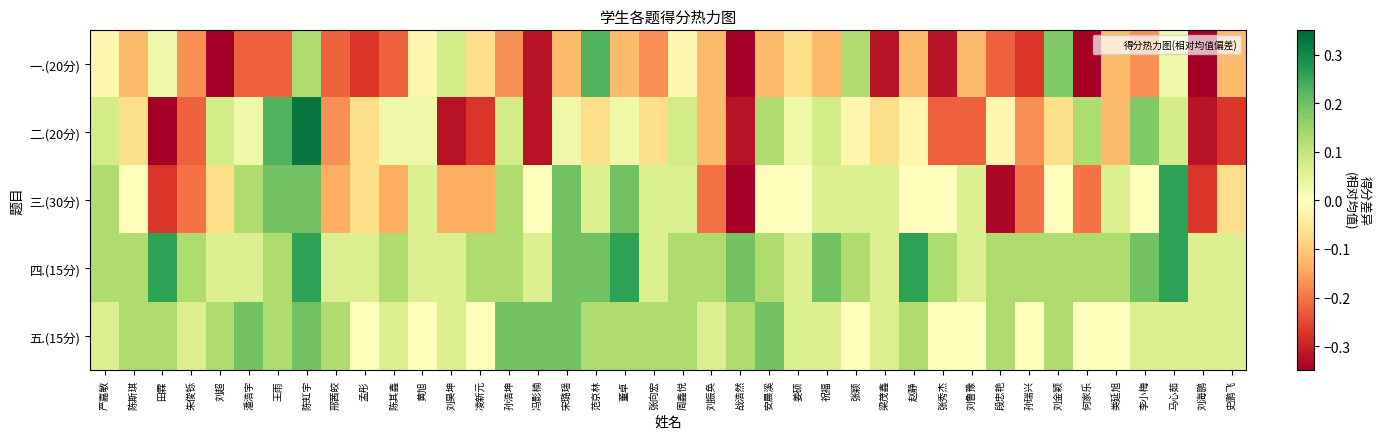

How many data points does each series have?

40